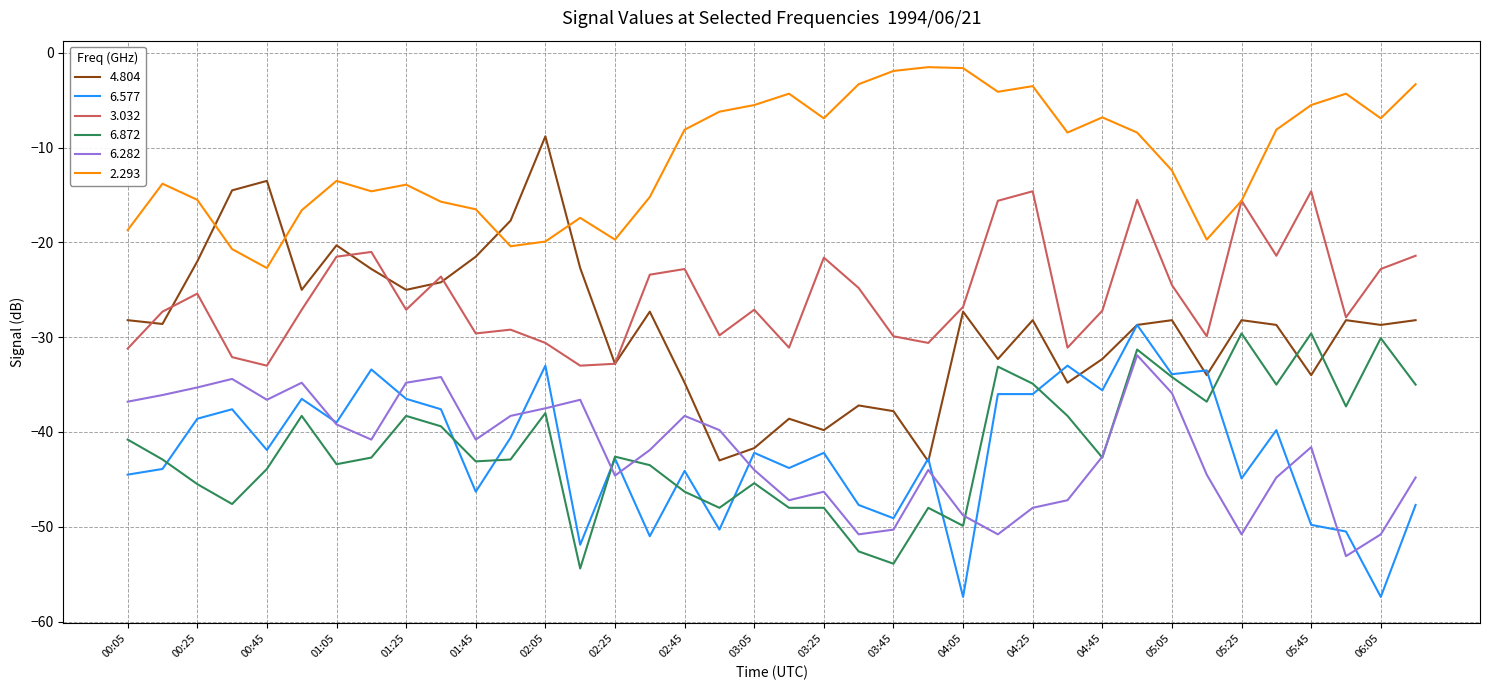

What is the maximum value for 6.282?

-31.9